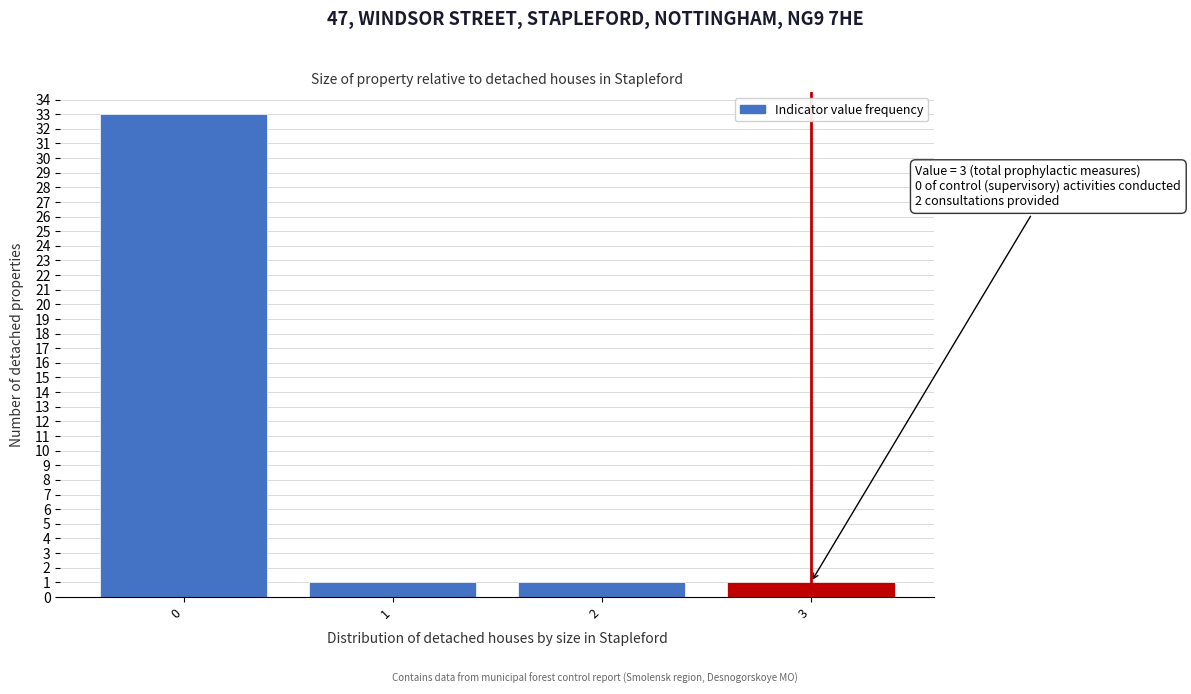

Over which range of the x-axis is the bar tallest?

-0.5 to 0.5